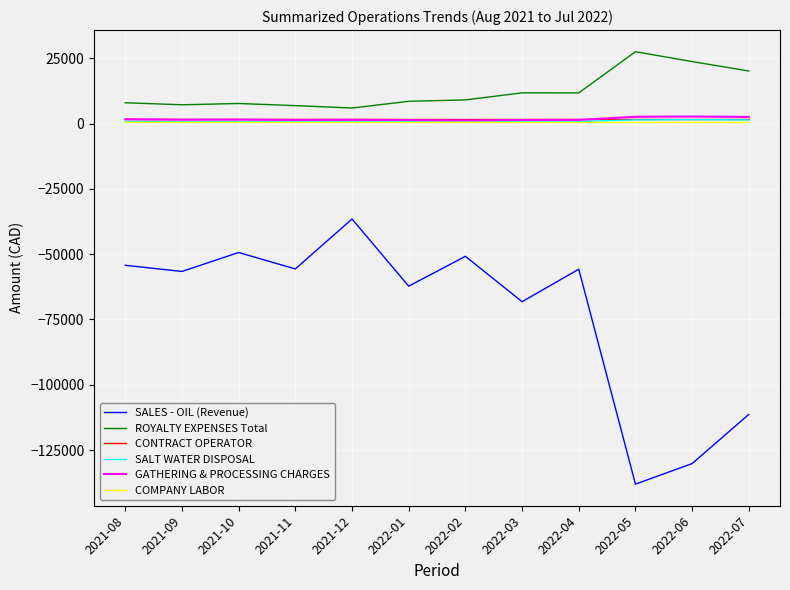

At which category does the chart reach its peak across all series?

2022-05